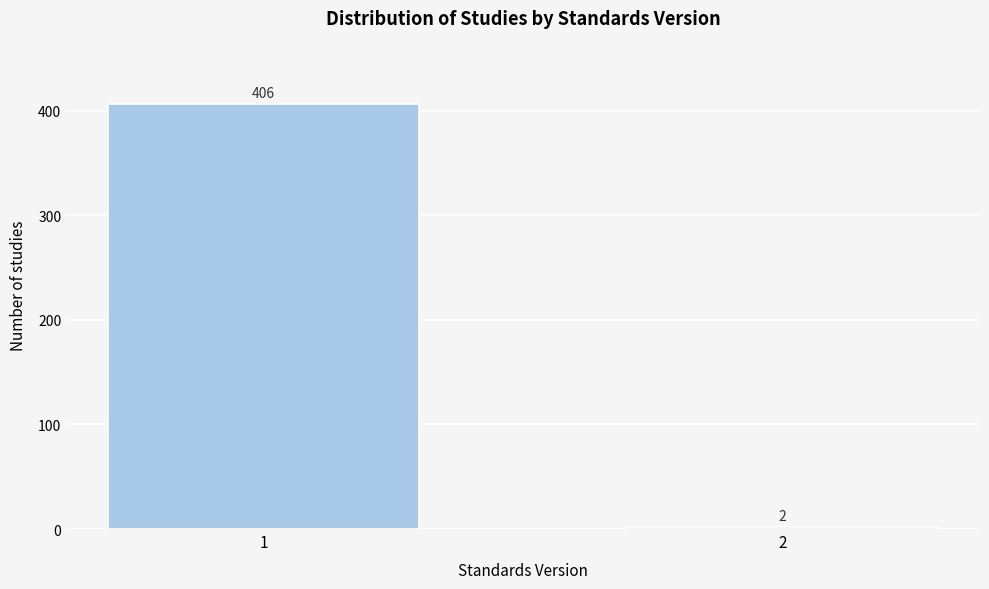

Reading left to right, transcribe all the data shown in this chart.

406	2